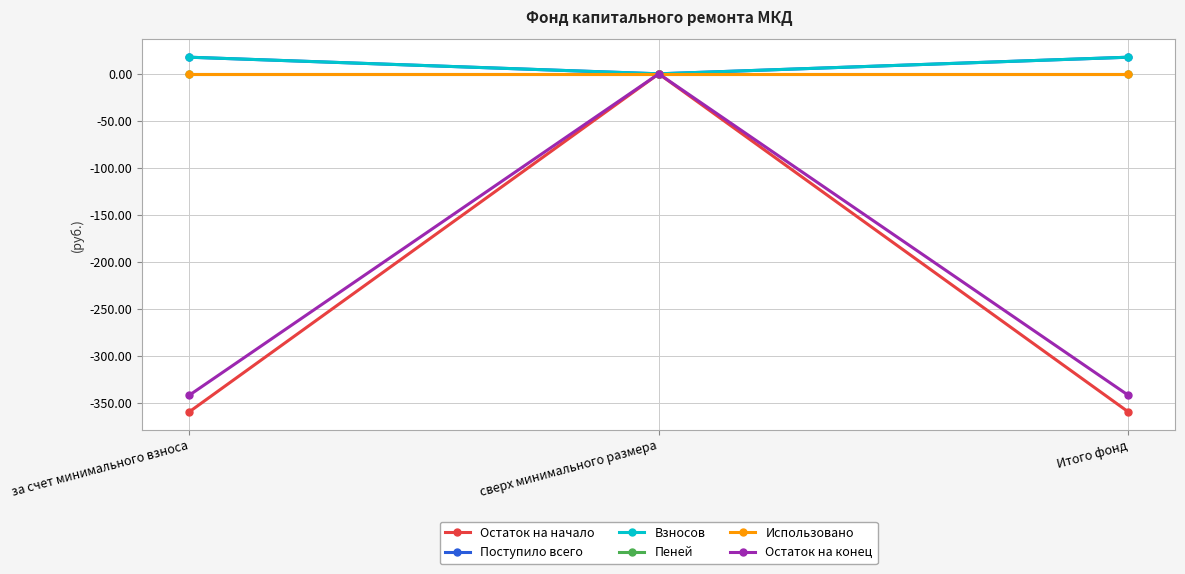

Is this an area chart (filled region under the line)?

No